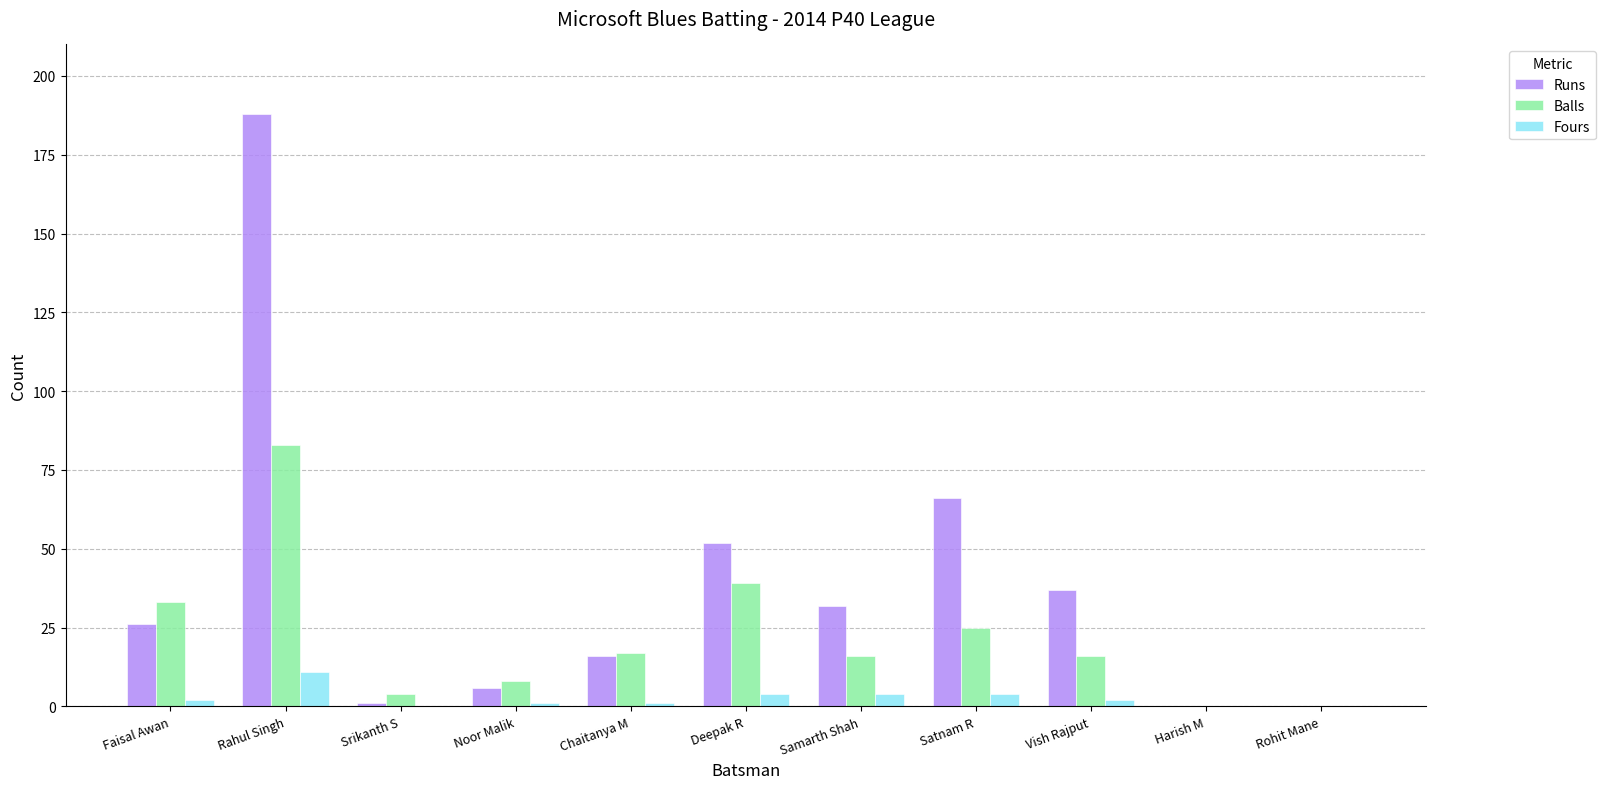

At which label does Fours reach its peak?

Rahul Singh